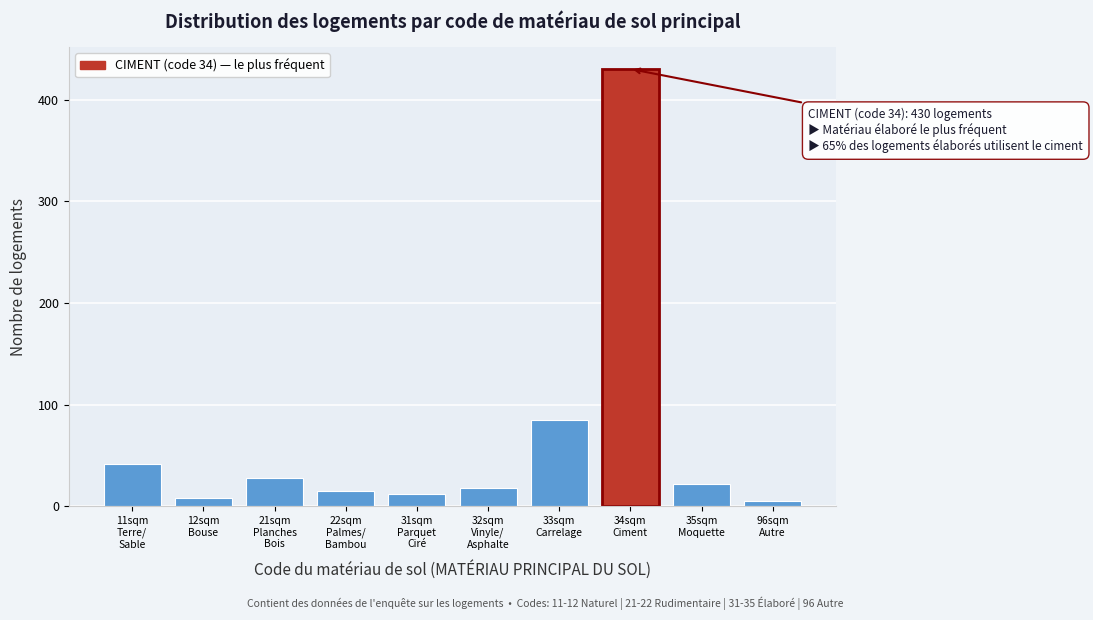

Reading left to right, extract all data points from this chart.

42	8	28	15	12	18	85	430	22	5